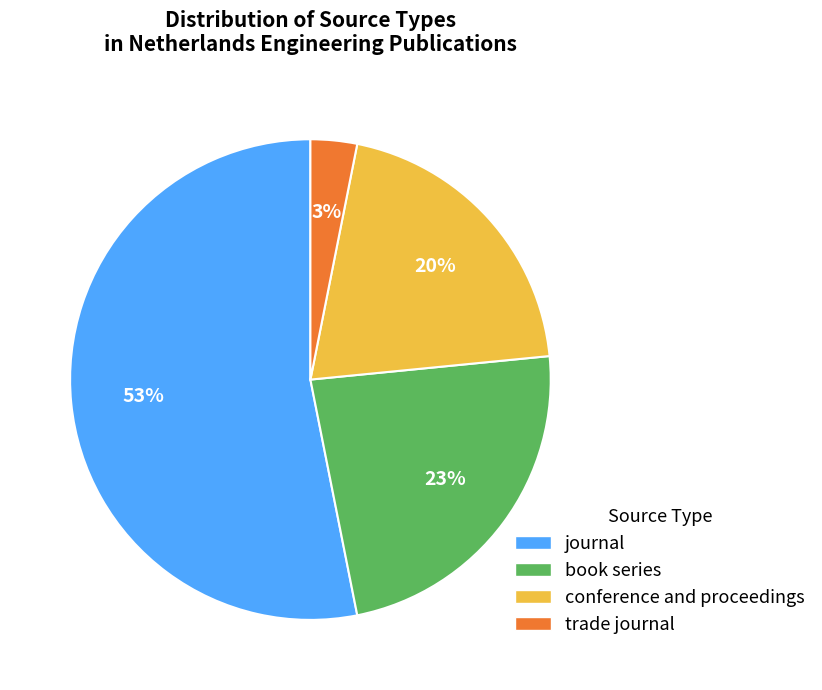

To the nearest percent, what portion does trade journal represent?

3%